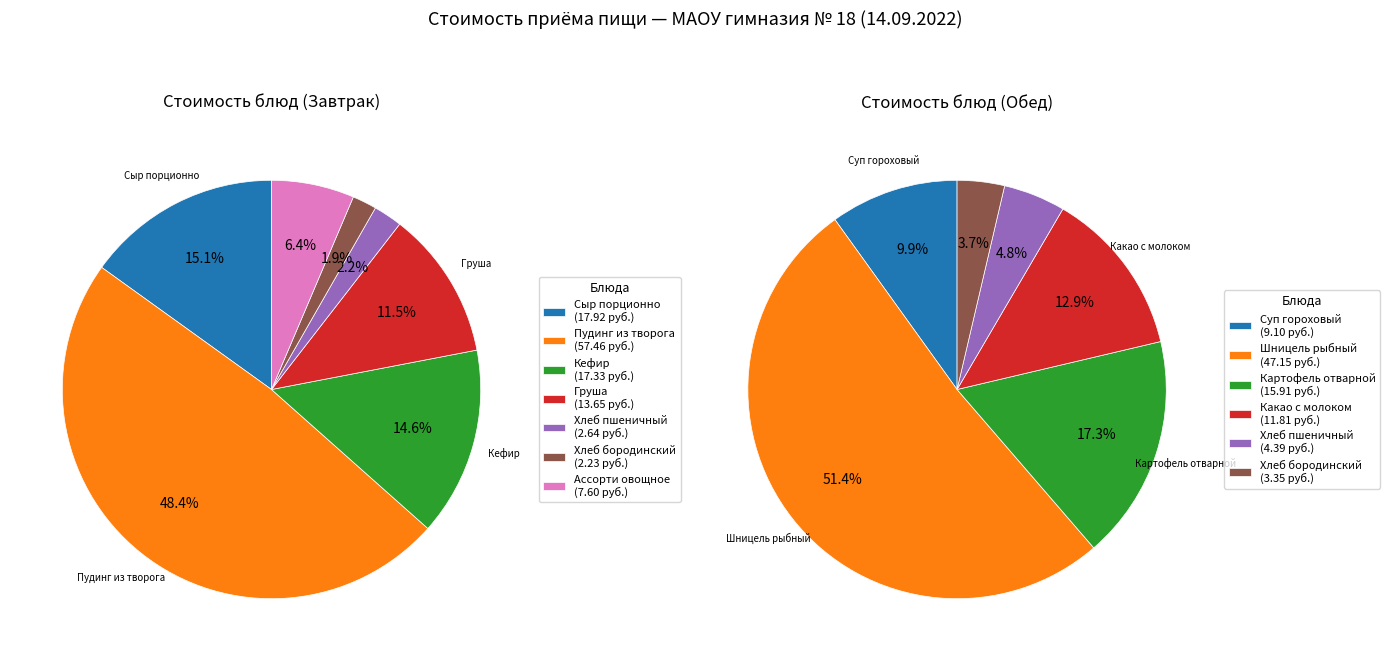

Is the sum of Пудинг из творога and Хлеб пшеничный greater than half?

Yes